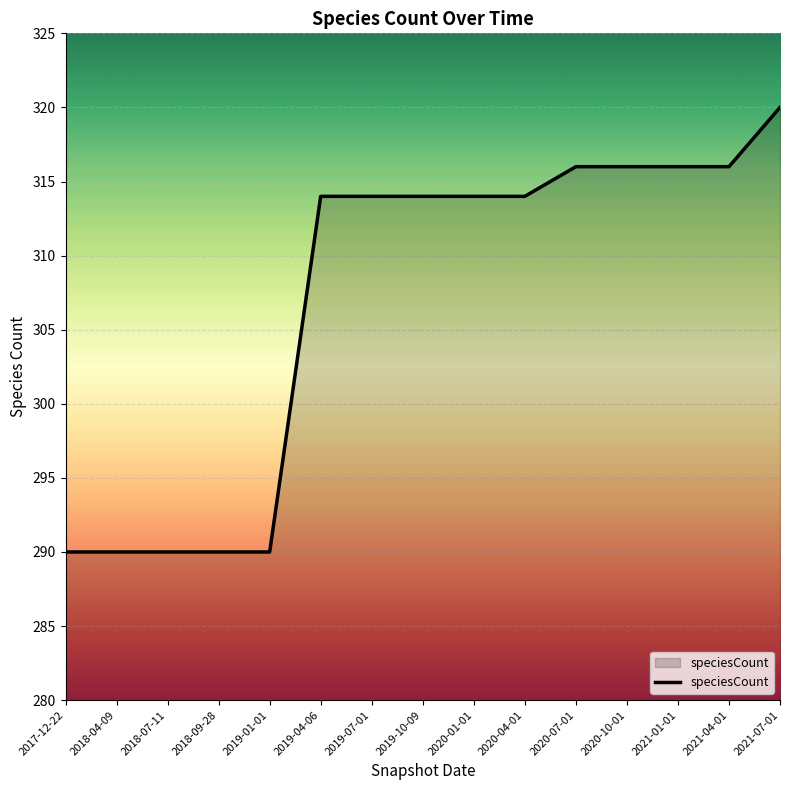

What position from the left is 2017-12-22?

1